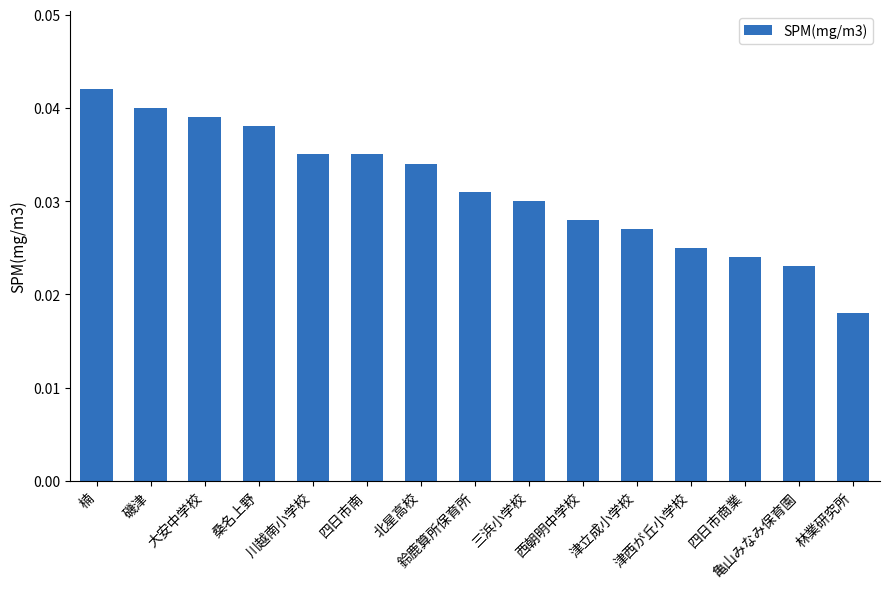

Between 津西が丘小学校 and 林業研究所, which is larger?

津西が丘小学校